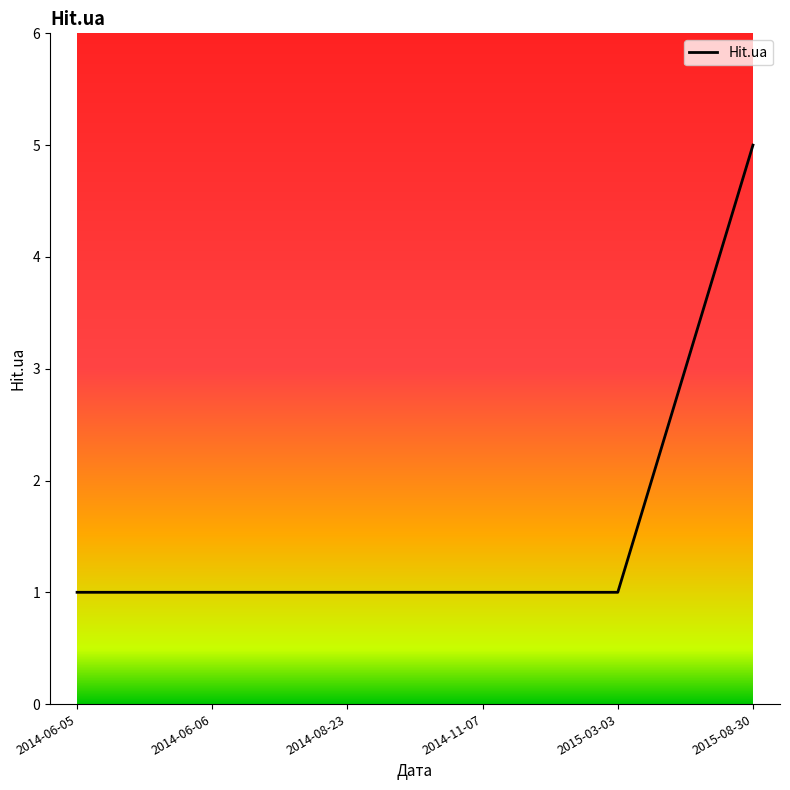

The chart shows a value of 2 at 2014-06-06. True or false?

False